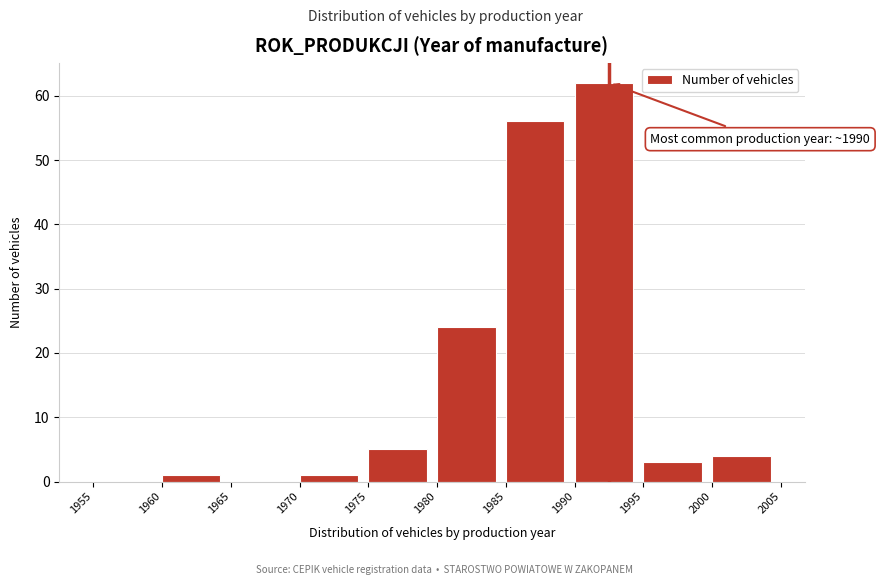

Over which range of the x-axis is the bar tallest?

1990 to 1995